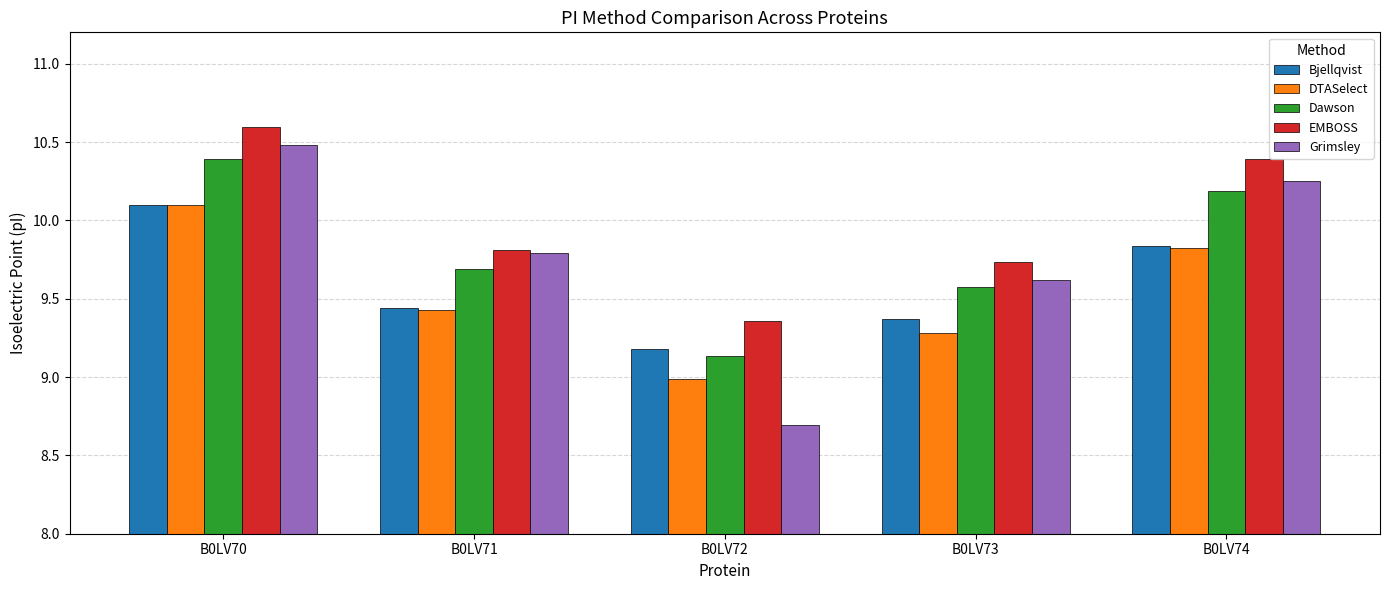

List the labels in order of Grimsley value, smallest first.

B0LV72, B0LV73, B0LV71, B0LV74, B0LV70